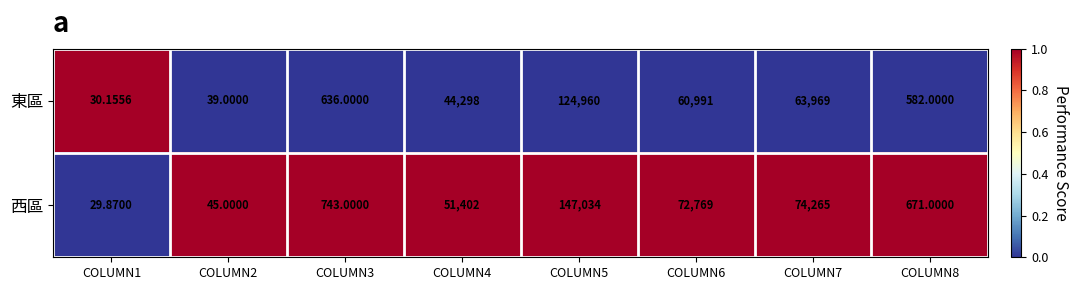

Which series has the largest total across all categories?

西區